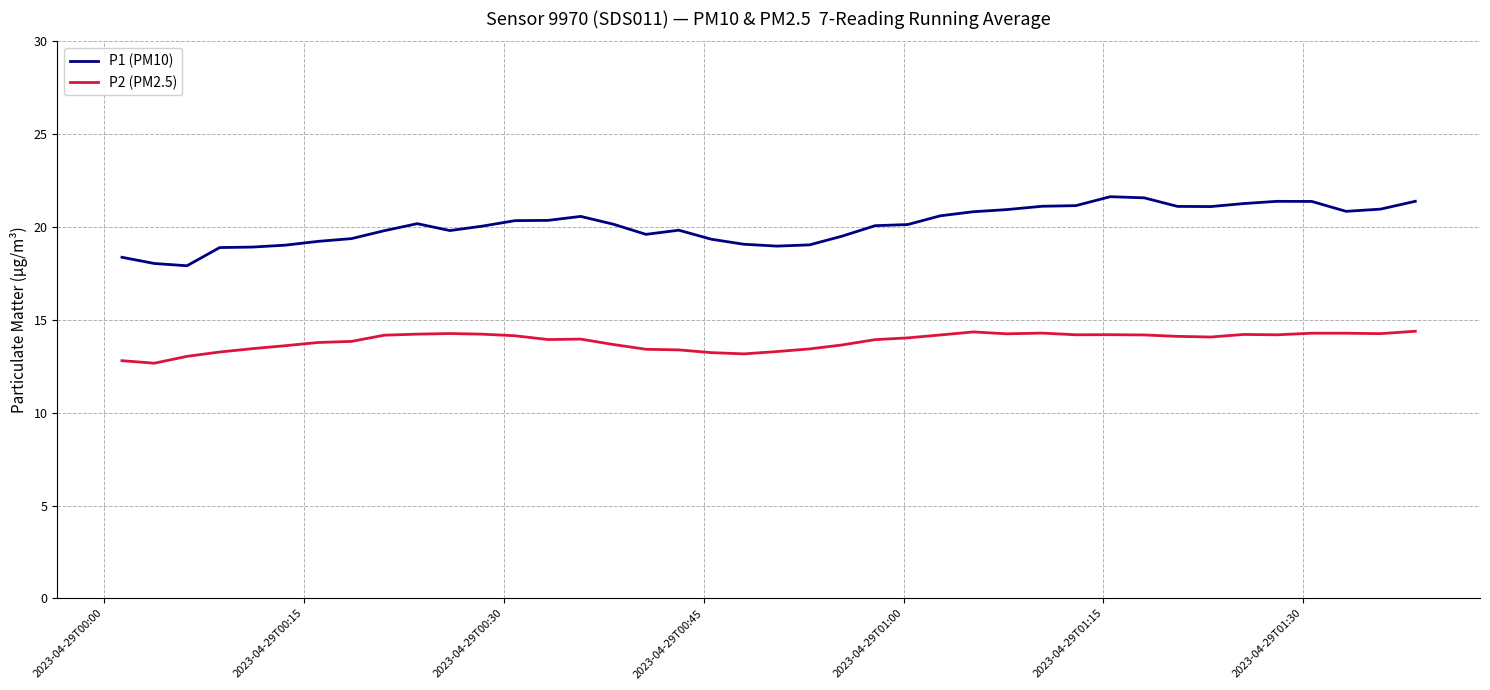

List the series in order of their overall mean, highest first.

P1 (PM10), P2 (PM2.5)